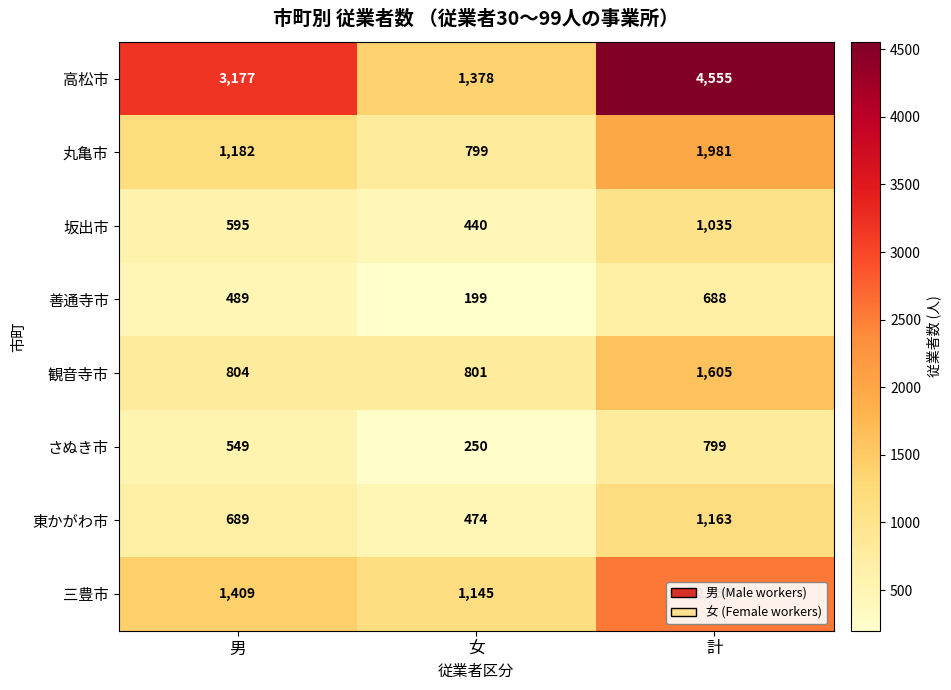

What is the difference between the maximum and second lowest values in the 善通寺市 series?

199